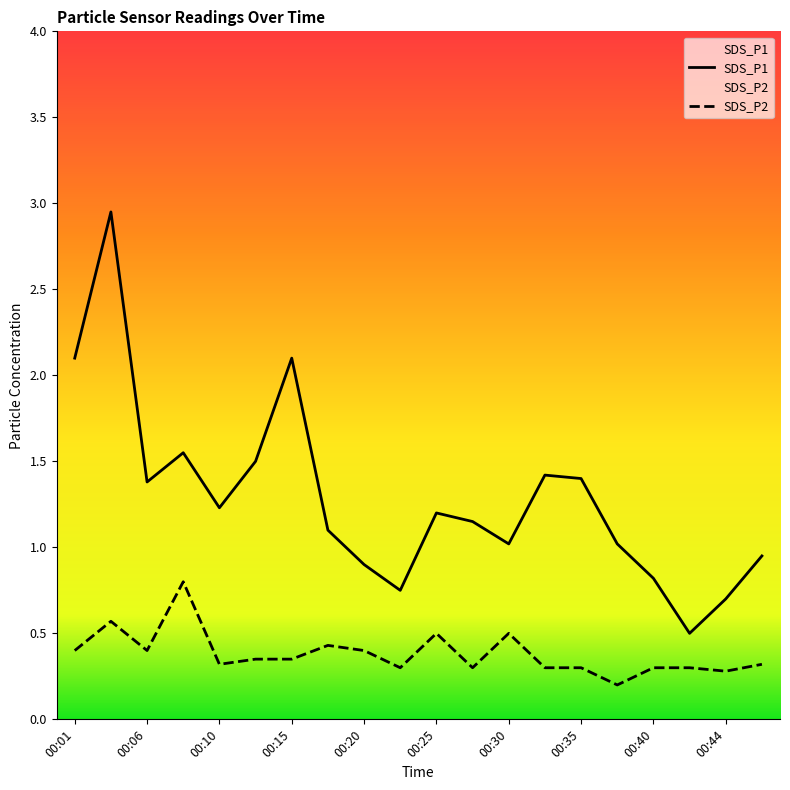

True or false: SDS_P1 has a value of 0.8 at 00:40.

True